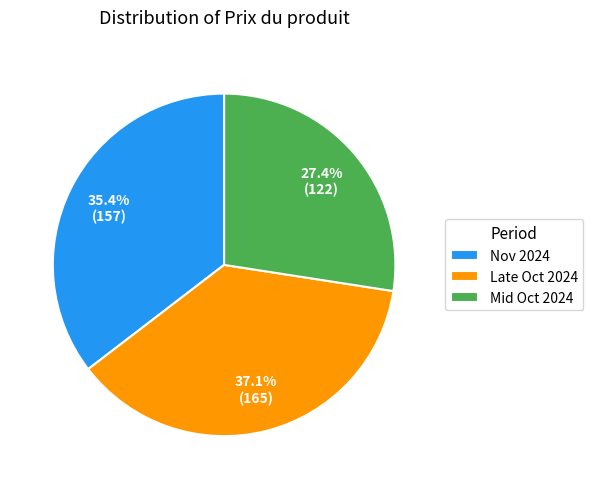

Count the number of slices in the pie.

3